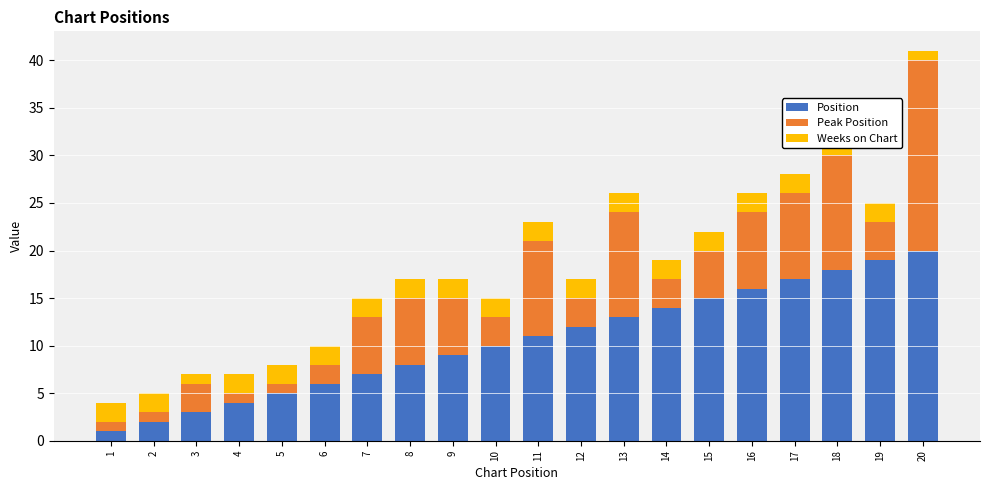

What value does the Weeks on Chart series have at 6?

2